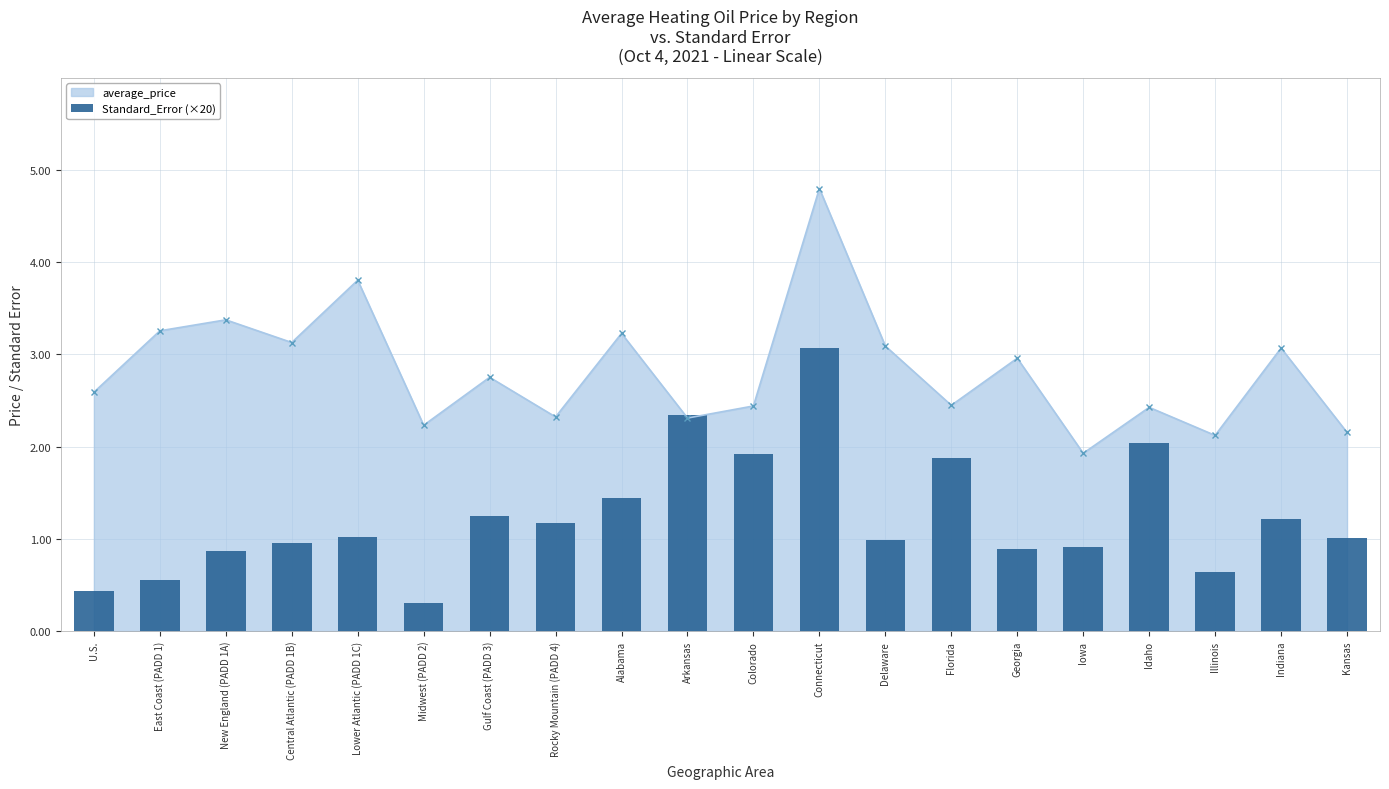

Reading right to left, list all the values displayed in this chart.

Kansas=1.0	Indiana=1.2	Illinois=0.6	Idaho=2.0	Iowa=0.9	Georgia=0.9	Florida=1.9	Delaware=1.0	Connecticut=3.1	Colorado=1.9	Arkansas=2.3	Alabama=1.4	Rocky Mountain (PADD 4)=1.2	Gulf Coast (PADD 3)=1.2	Midwest (PADD 2)=0.3	Lower Atlantic (PADD 1C)=1.0	Central Atlantic (PADD 1B)=1.0	New England (PADD 1A)=0.9	East Coast (PADD 1)=0.6	U.S.=0.4